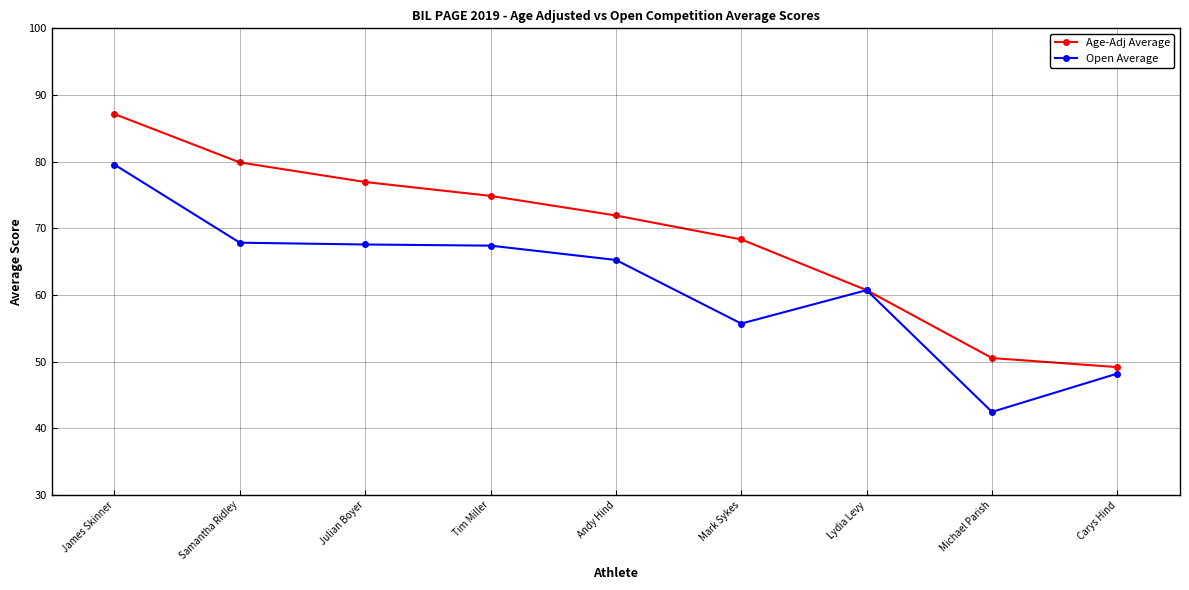

Between Tim Miller and Mark Sykes, which series saw the biggest shift?

Open Average